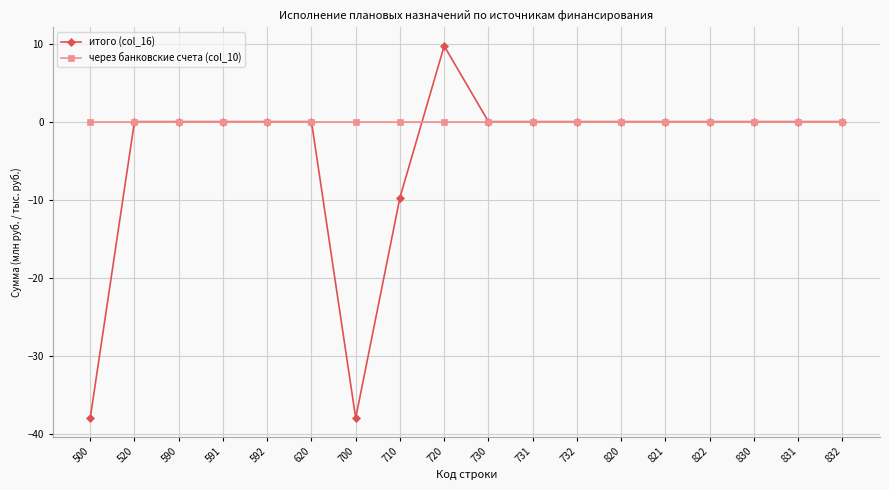

The итого (col_16) series shows 17.8 at 831. True or false?

False